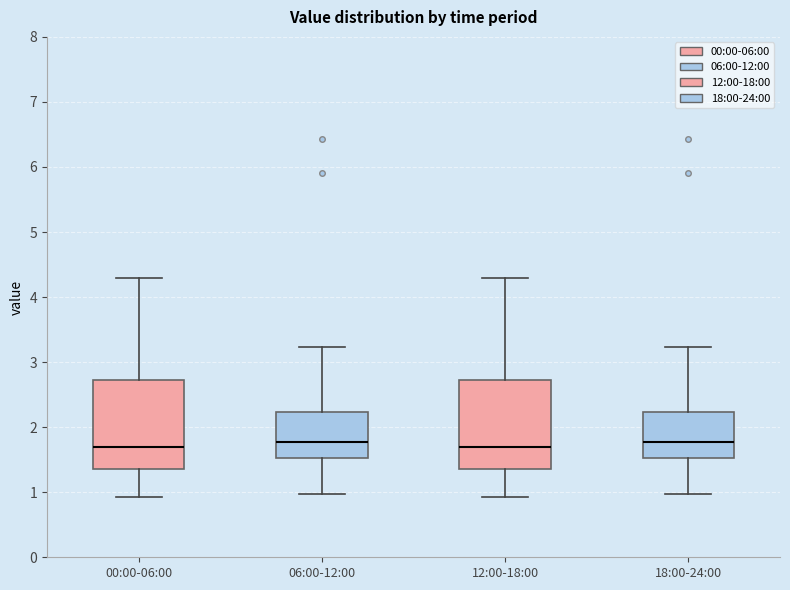

Reading left to right, transcribe this box plot: for each box, give where its median line is, the range the box spans, and where its two whiskers end, as read against the y-axis. The values are not printed on the chart, so give them approximately, as read against the axis.

00:00-06:00: median 1.7, box 1.4 to 2.7, whiskers 0.9 to 4.3
06:00-12:00: median 1.8, box 1.5 to 2.2, whiskers 1.0 to 3.2
12:00-18:00: median 1.7, box 1.4 to 2.7, whiskers 0.9 to 4.3
18:00-24:00: median 1.8, box 1.5 to 2.2, whiskers 1.0 to 3.2